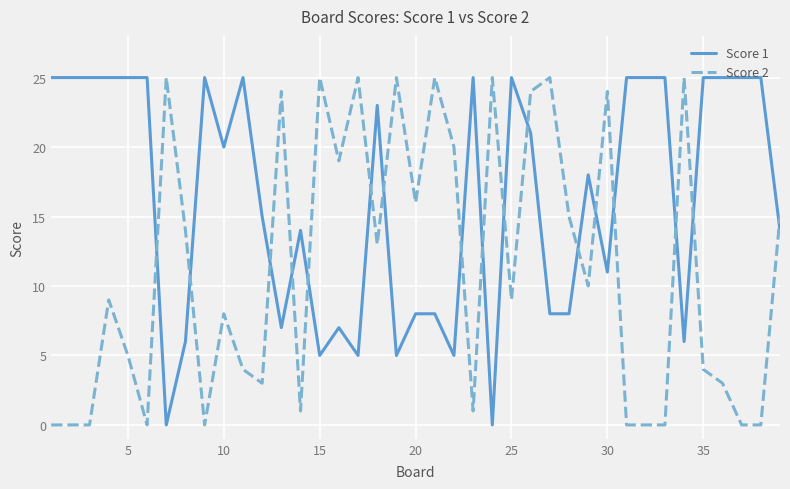

What are all the series names shown in the legend?

Score 1, Score 2